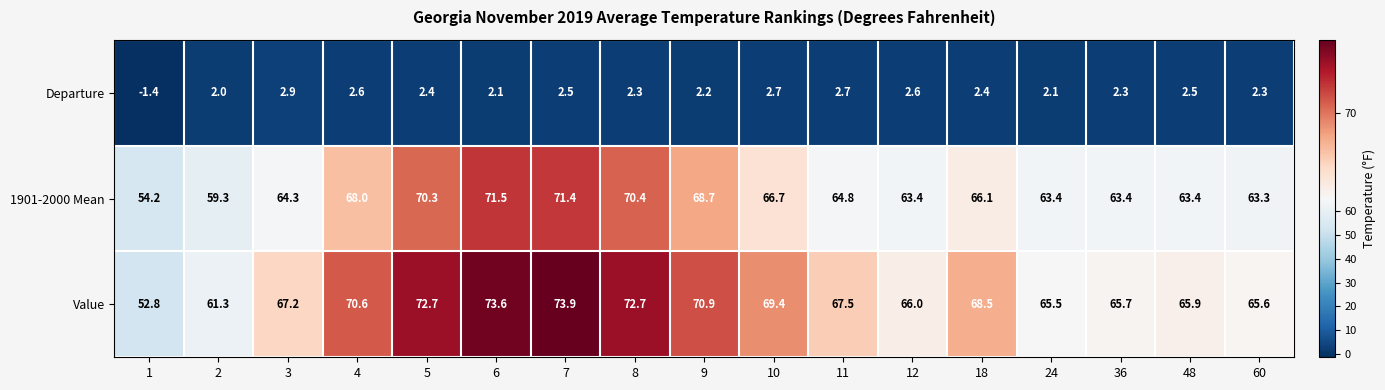

Where does the 1901-2000 Mean series first go above 64?

3